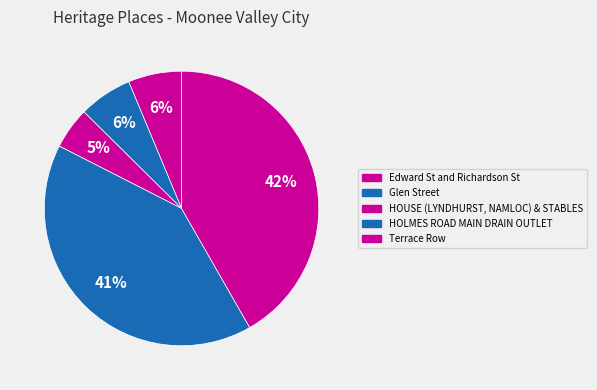

What is the largest slice in the pie chart?

Terrace Row